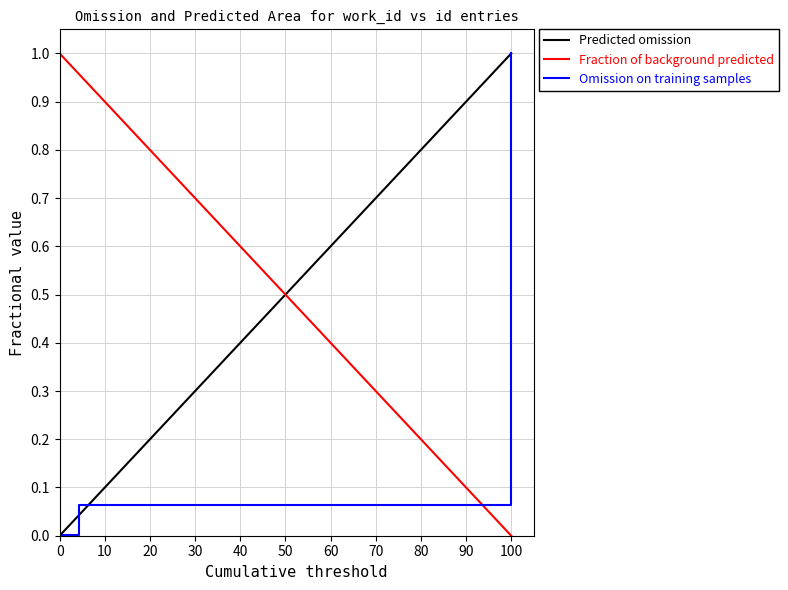

How many positive values are there?

9